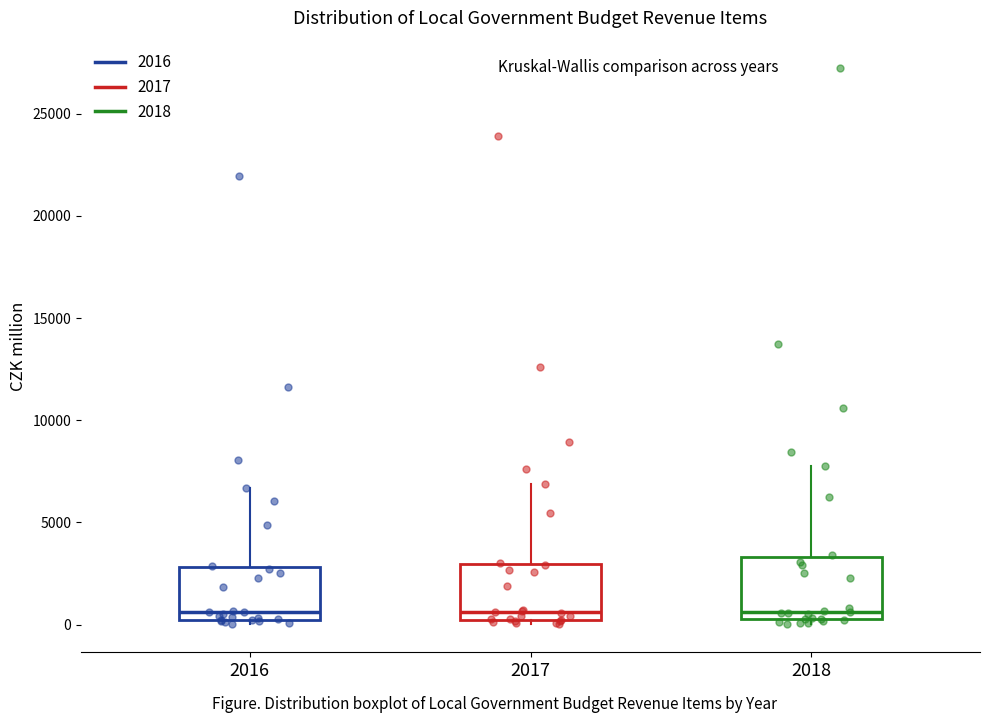

Reading left to right, transcribe this box plot: for each box, give where its median line is, the range the box spans, and where its two whiskers end, as read against the y-axis. The values are not printed on the chart, so give them approximately, as read against the axis.

2016: median 500, box 0 to 3000, whiskers 0 (just below the box's lower edge) to 6500
2017: median 500, box 0 to 3000, whiskers 0 (just below the box's lower edge) to 7000
2018: median 500 (just above the box's lower edge), box 500 to 3500, whiskers 0 to 8000